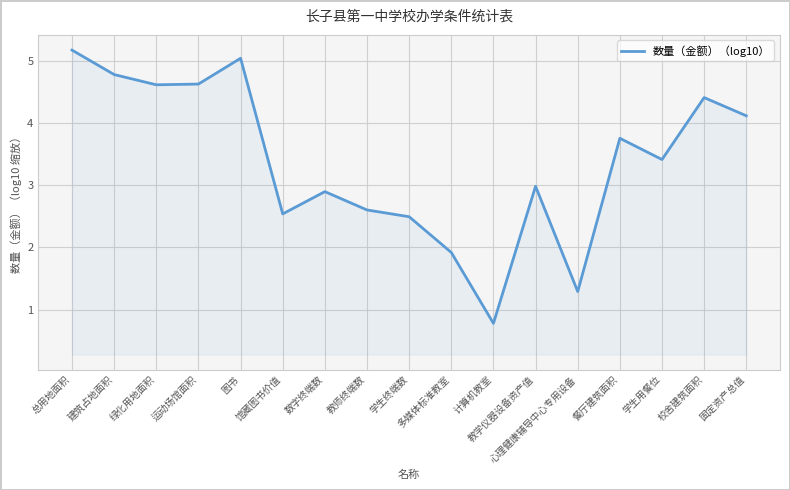

What value does the data have at 建筑占地面积?

4.8